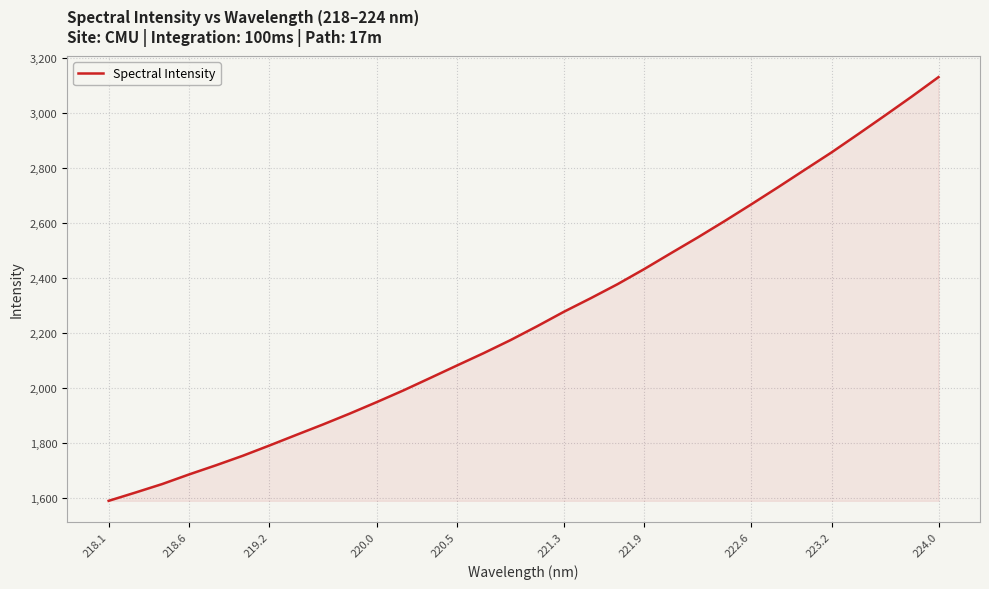

What is the greatest value displayed?

3131.5